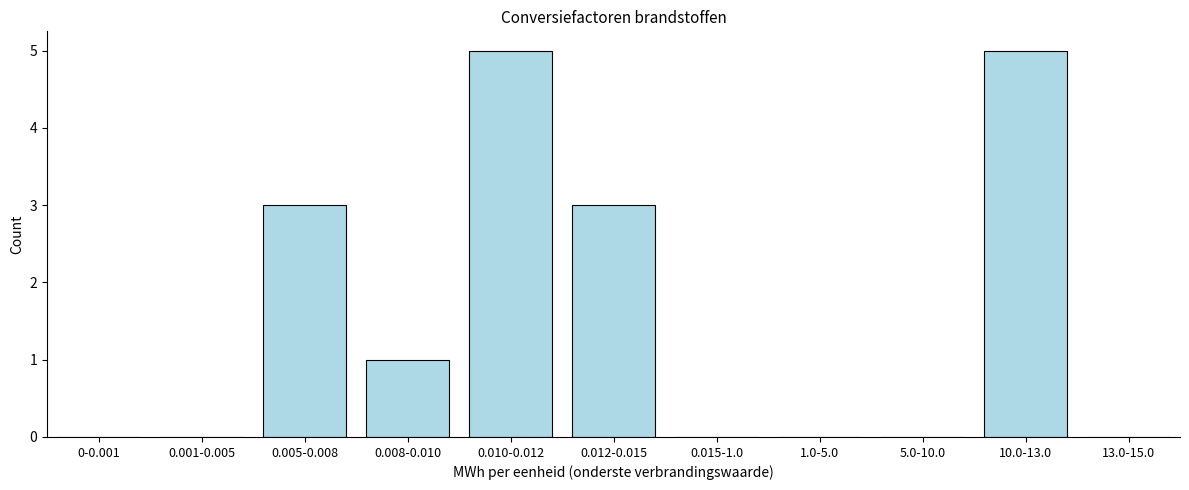

Reading left to right, transcribe all the data shown in this chart.

0-0.001=0	0.001-0.005=0	0.005-0.008=3	0.008-0.010=1	0.010-0.012=5	0.012-0.015=3	0.015-1.0=0	1.0-5.0=0	5.0-10.0=0	10.0-13.0=5	13.0-15.0=0